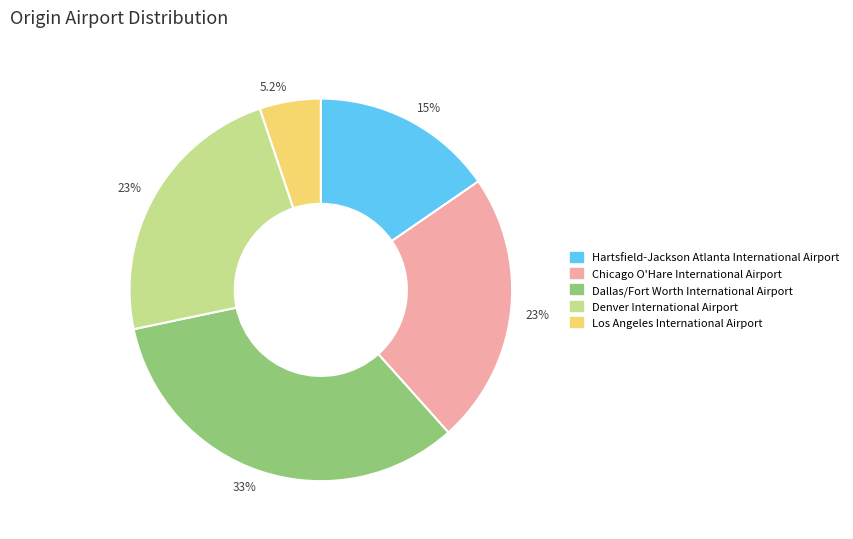

Do Denver International Airport and Dallas/Fort Worth International Airport together represent more than half of the pie?

Yes